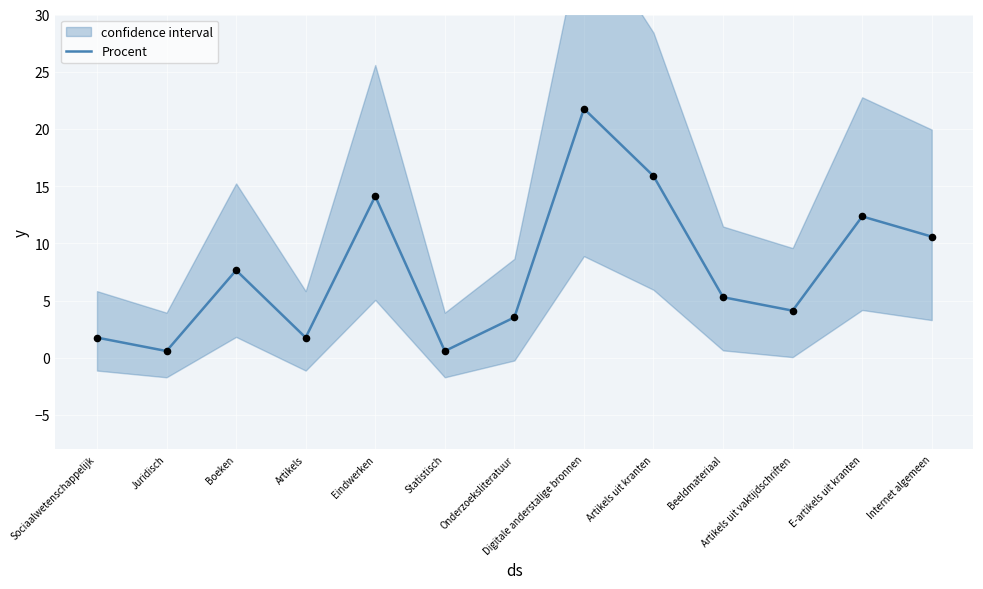

Which has a higher value, Artikels or Eindwerken?

Eindwerken